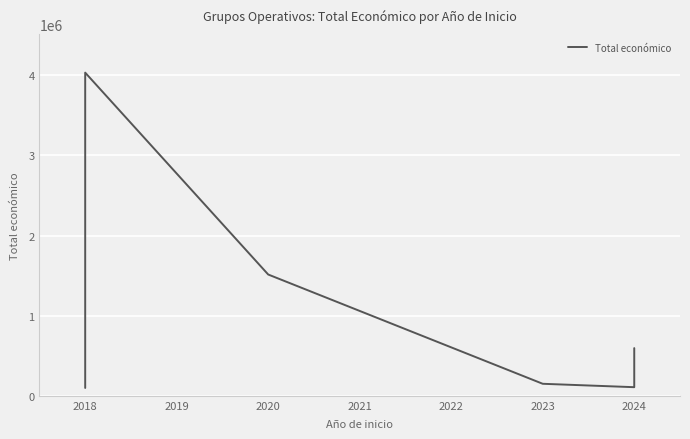

Between 2024 and 2018, which is larger?

2018